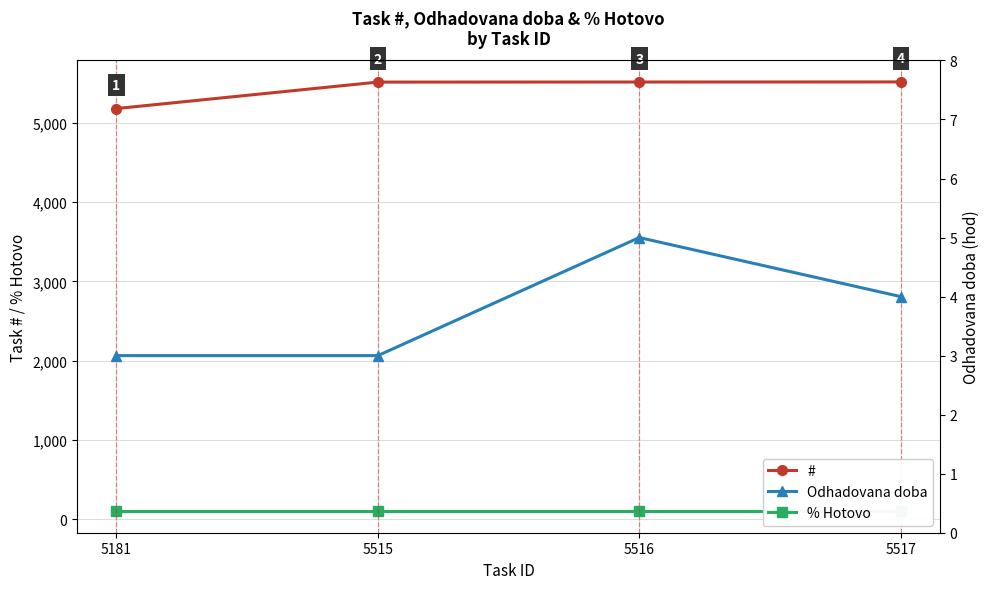

What is the difference between the highest and lowest values at 5516?

5511